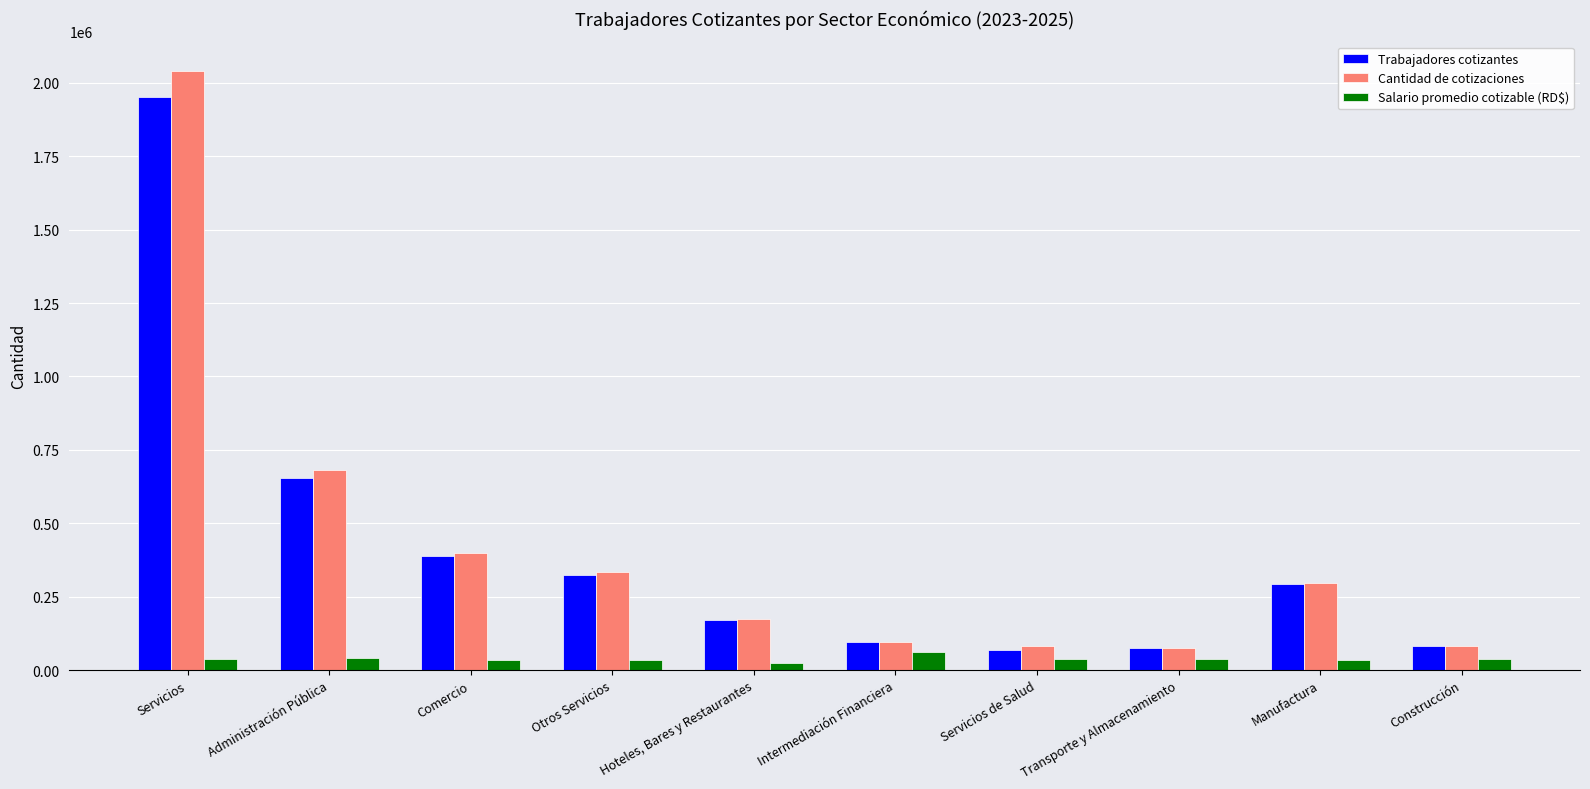

What is the difference between the Trabajadores cotizantes values at Hoteles, Bares y Restaurantes and Comercio?

220422